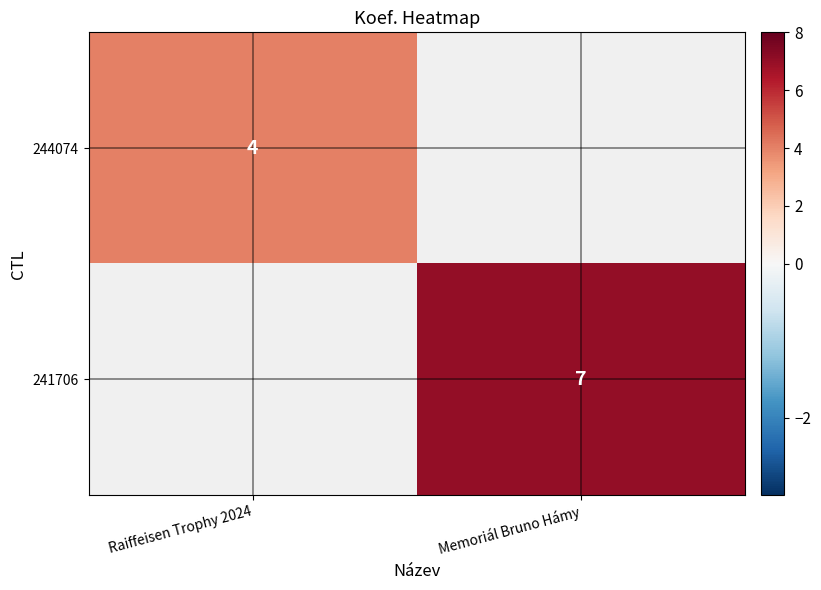

The 244074 series shows 2 at Raiffeisen Trophy 2024. True or false?

False